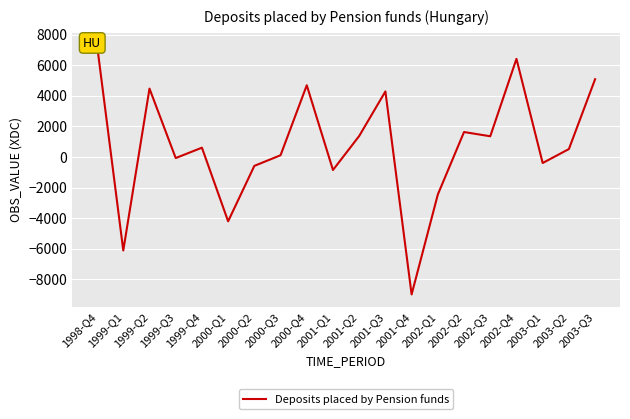

How many values exceed 608?

9